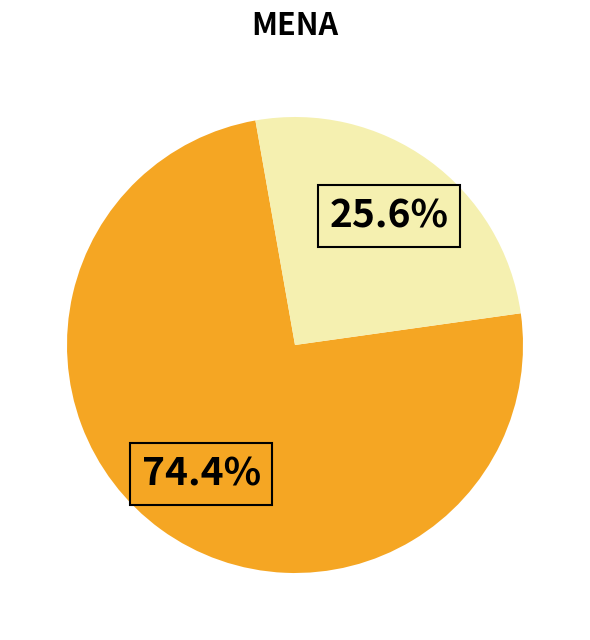

Is there a majority slice in this chart?

Yes